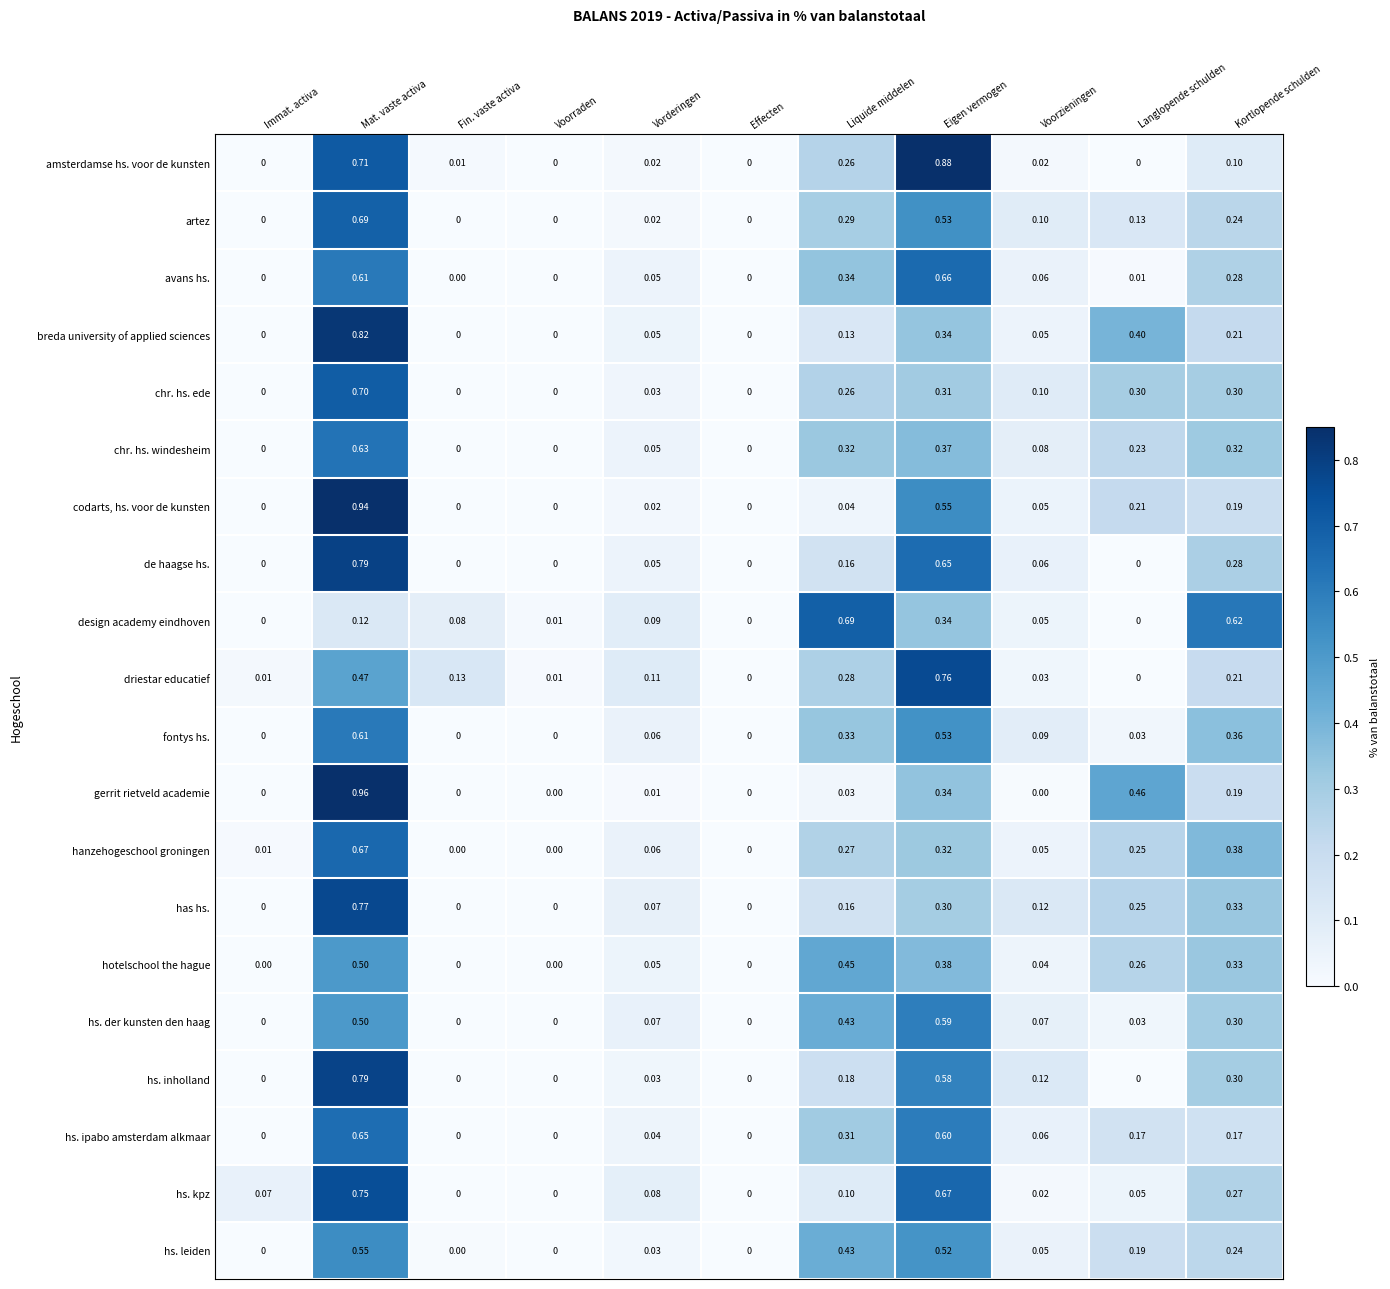

Which category has the highest value in the hs. inholland series?

Mat. vaste activa